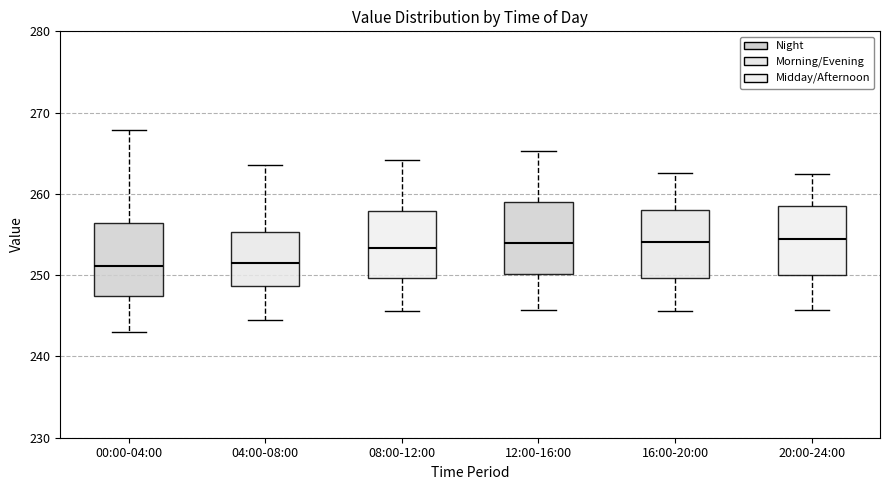

Where is the upper edge of the box for 12:00-16:00 on the y-axis? The values are not printed on the chart, so give them approximately, as read against the axis.

259